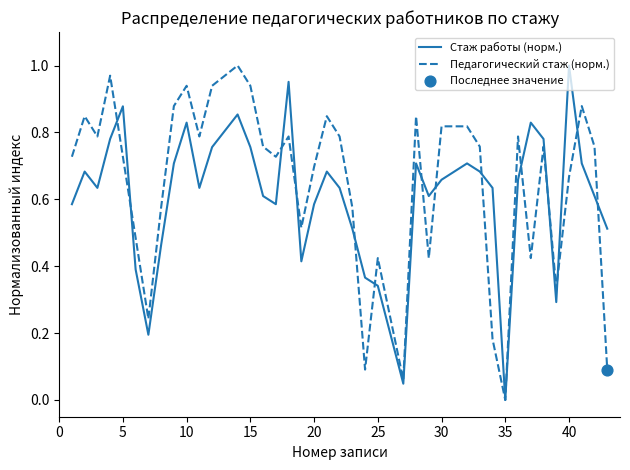

At how many categories does at least one series exceed 0?

39